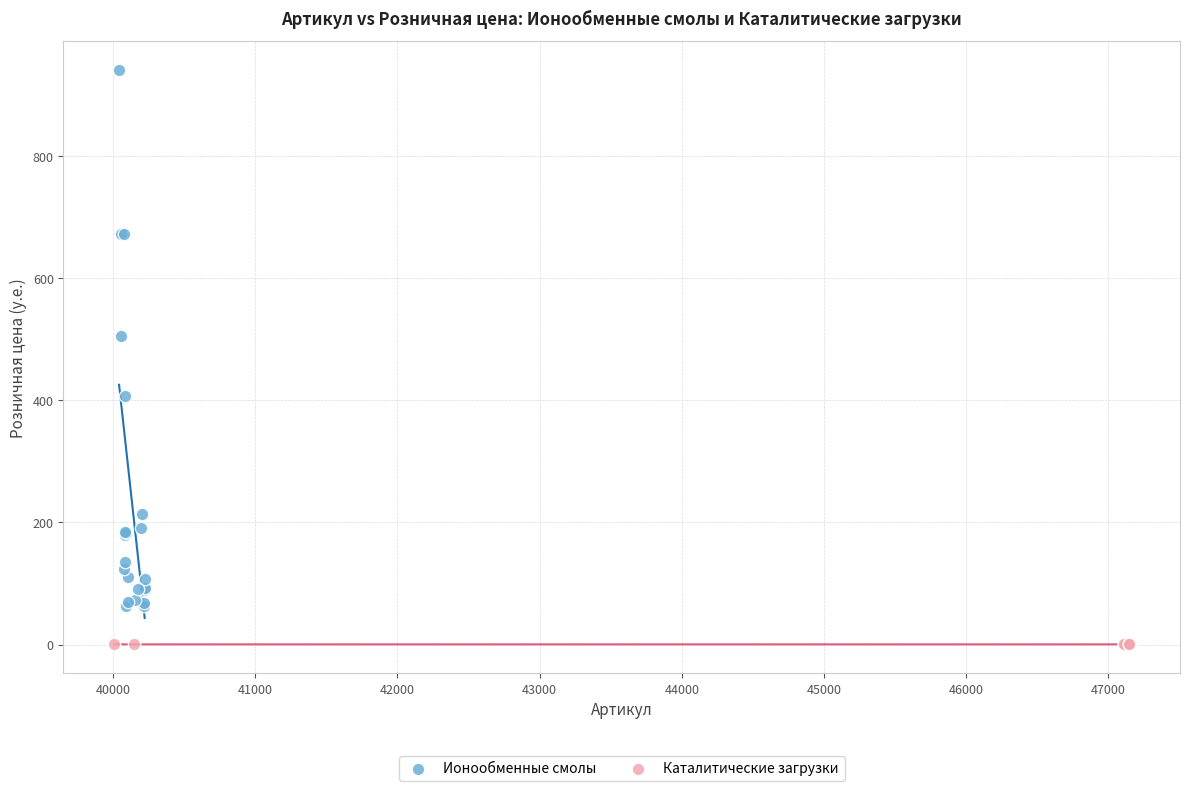

Which series contains the highest Y value?

Ионообменные смолы